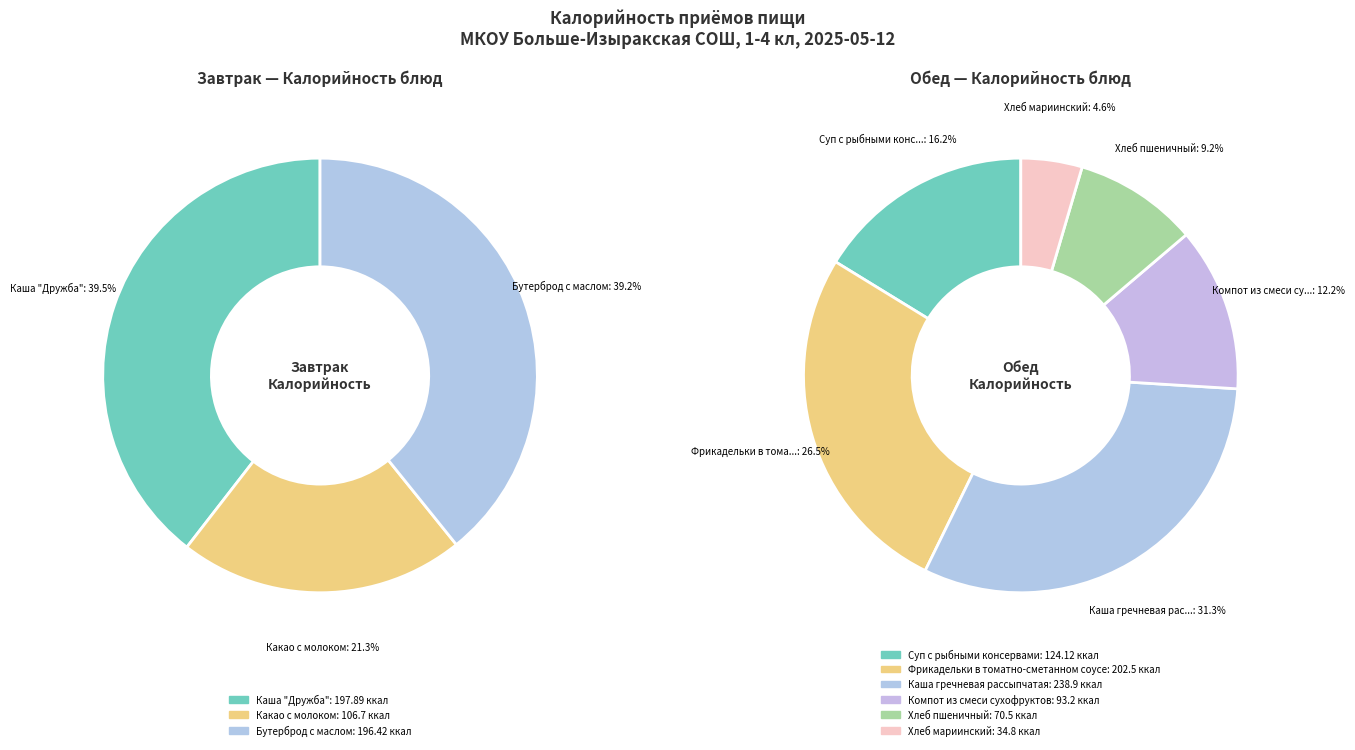

Which category has the biggest portion of the pie?

Каша гречневая рассыпчатая